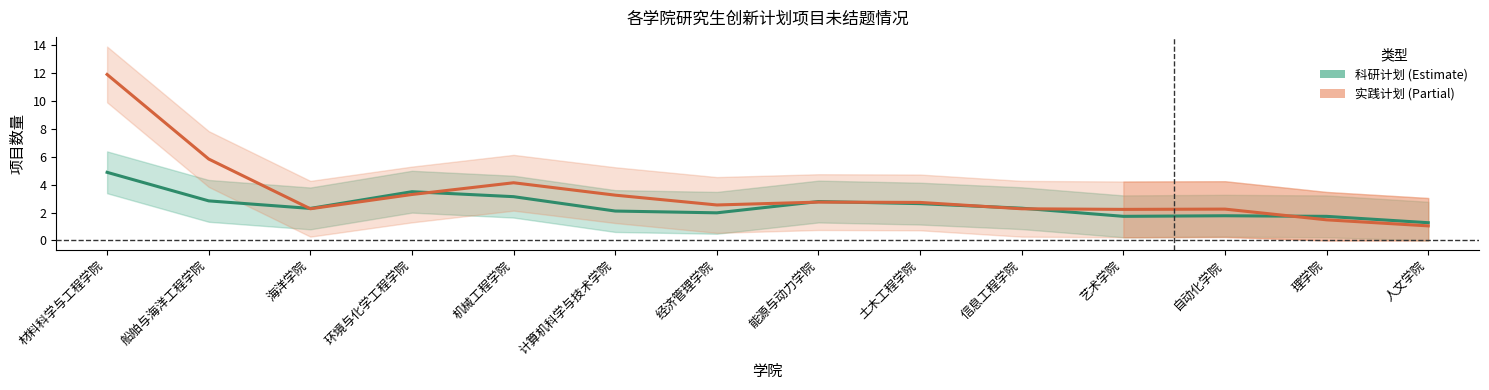

What is the minimum value shown in the chart?

1.0